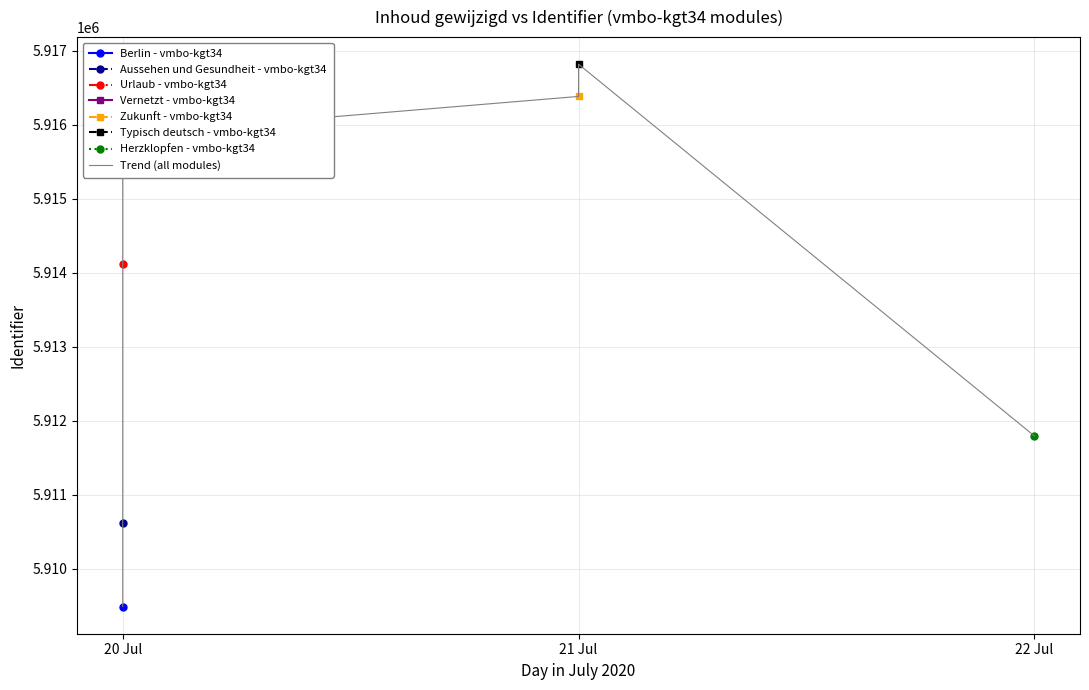

What is the difference between the maximum and minimum values?

7327